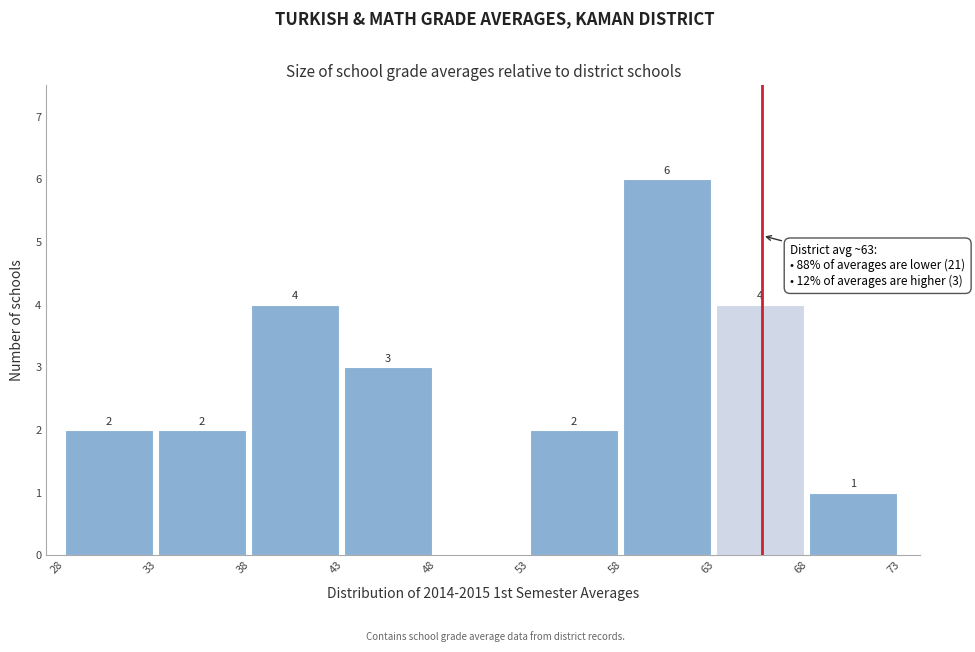

Over which range of the x-axis is the bar tallest?

58 to 63